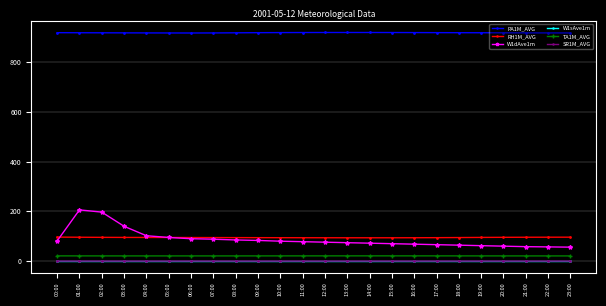

True or false: SR1M_AVG has more than 0 interior local peaks.

True